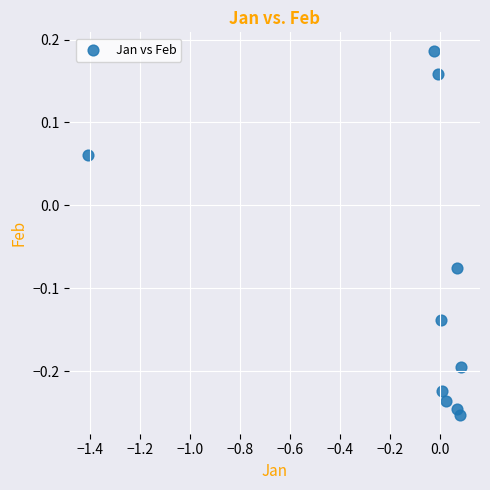

What is the range of X values (max minus min)?

1.5